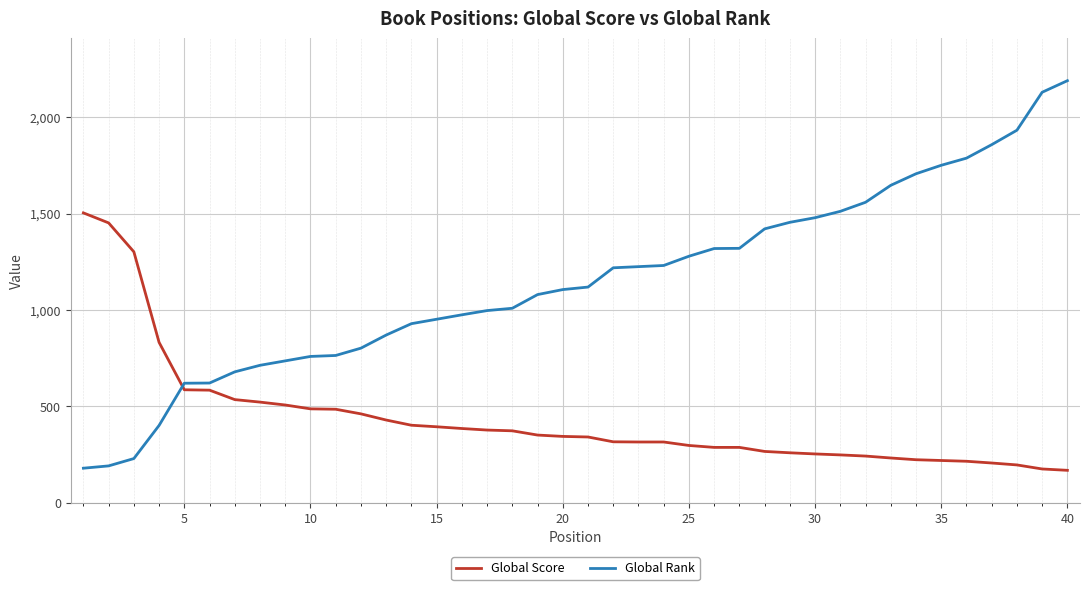

List the series in order of their peak value, highest first.

Global Rank, Global Score